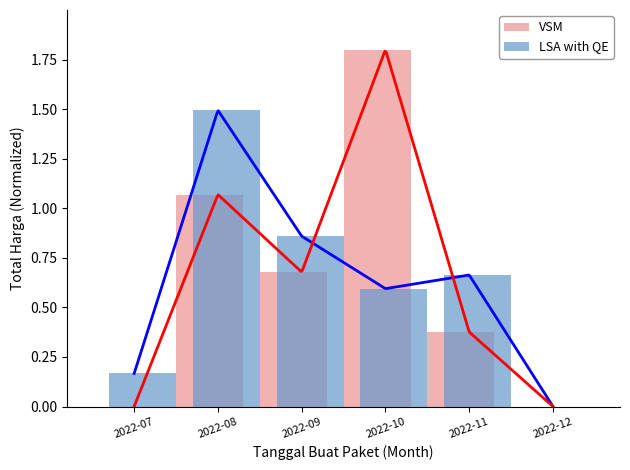

Which category has the lowest value in the VSM series?

2022-12